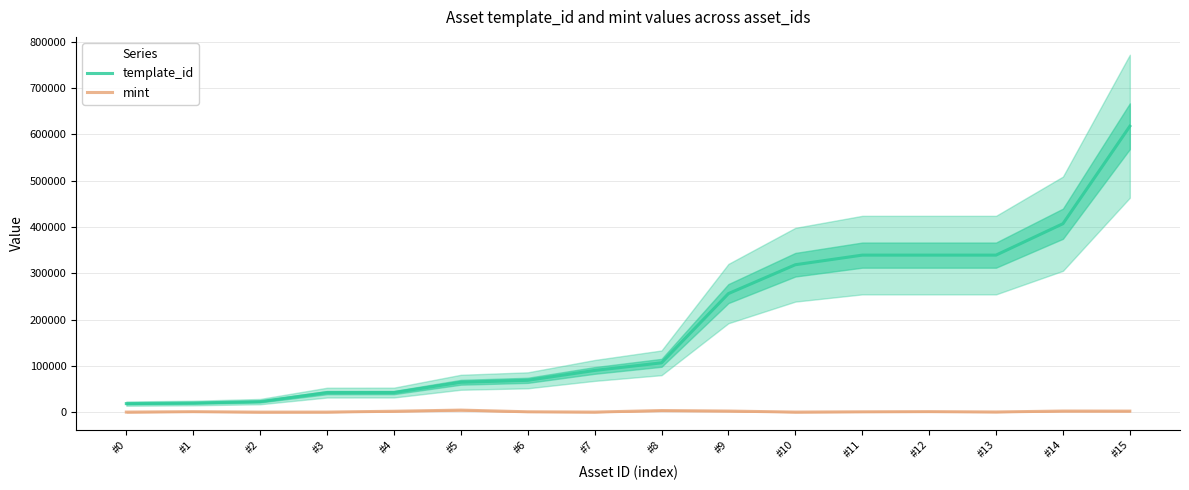

What is the difference between the maximum and second lowest values in the template_id series?

597662